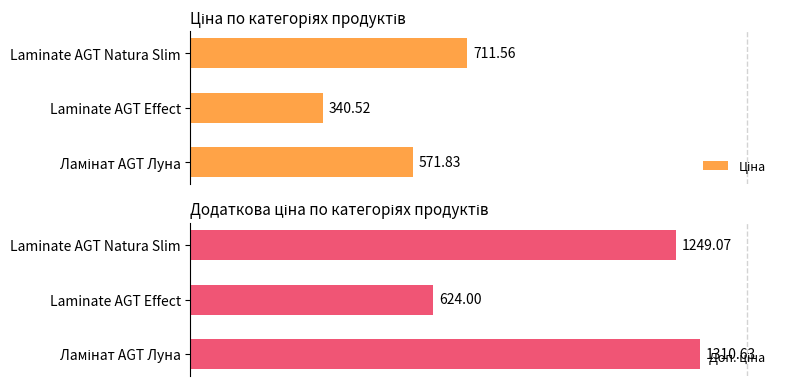

What is the difference between the maximum and minimum values in the Ціна series?

371.0